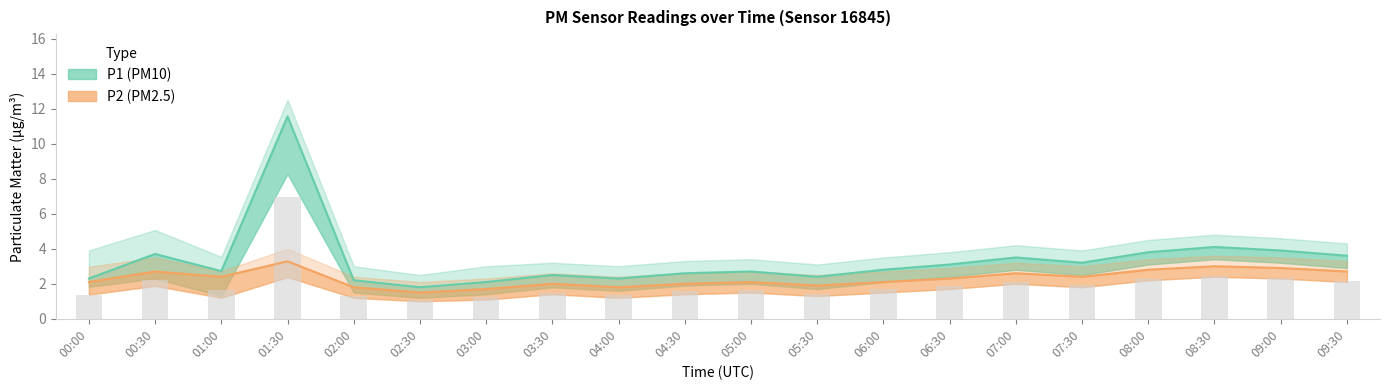

What is the minimum value shown in the chart?

1.0